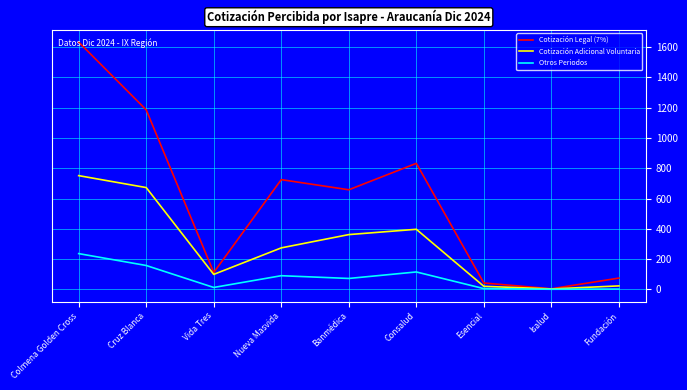

Where is the first local minimum for Cotización Legal (7%)?

Vida Tres